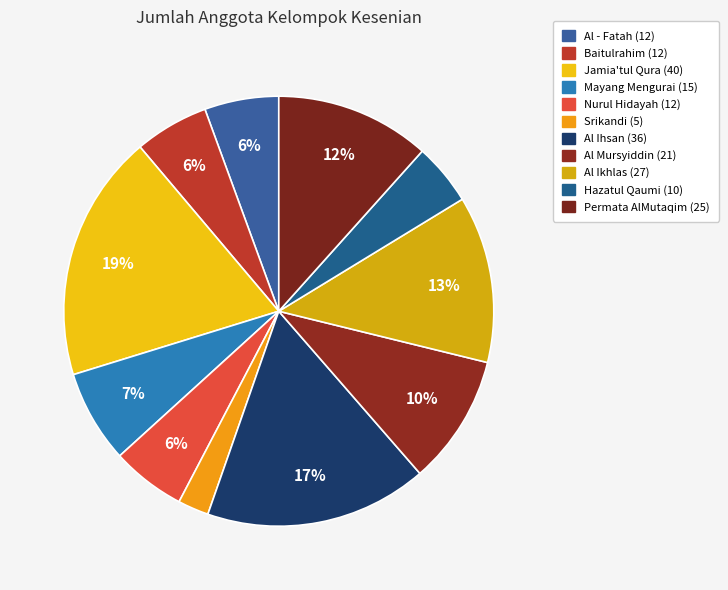

Is there any slice that represents more than half of the pie?

No